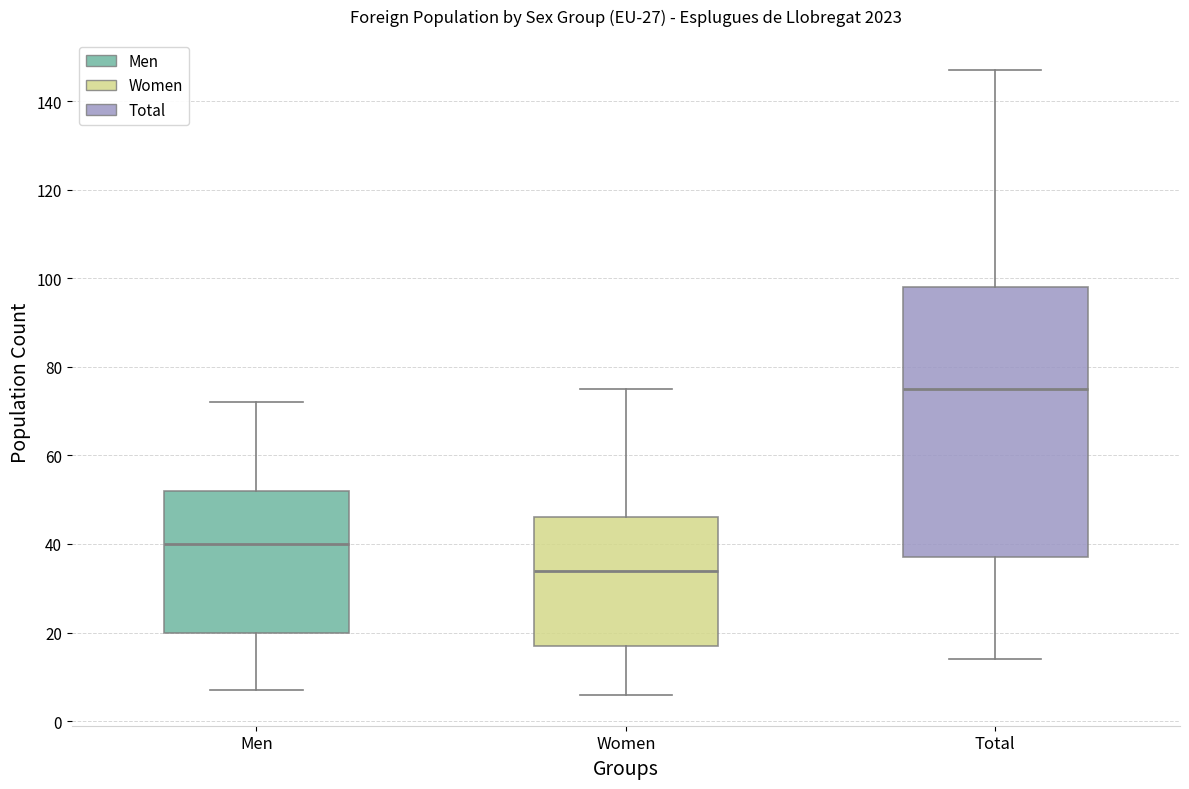

Reading left to right, transcribe this box plot: for each box, give where its median line is, the range the box spans, and where its two whiskers end, as read against the y-axis. The values are not printed on the chart, so give them approximately, as read against the axis.

Men: median 40, box 20 to 52, whiskers 8 to 72
Women: median 34, box 18 to 46, whiskers 6 to 76
Total: median 76, box 38 to 98, whiskers 14 to 148